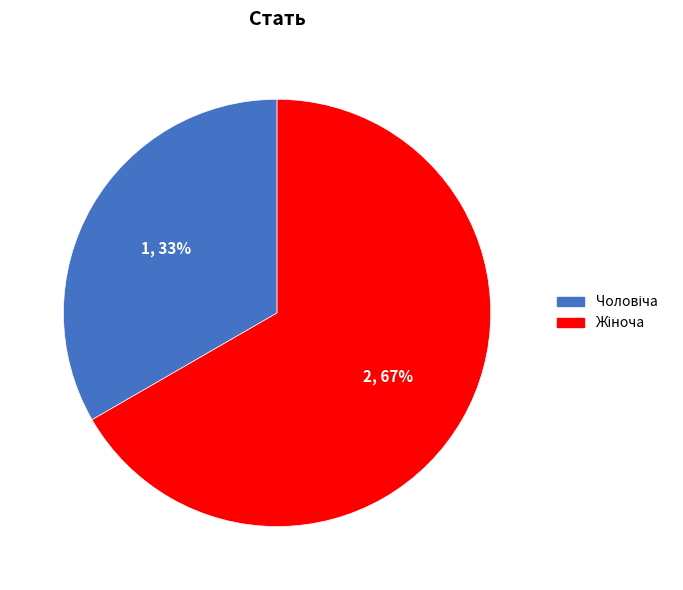

To the nearest percent, what is the average slice percentage?

50%